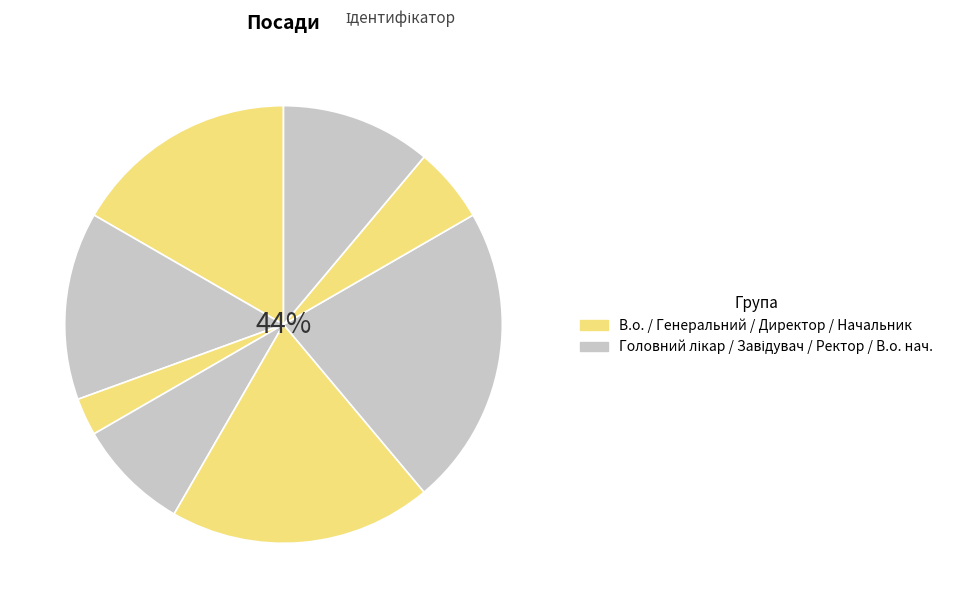

Combined, what portion of the pie is Головний лікар and В.о. начальника?

22.2%